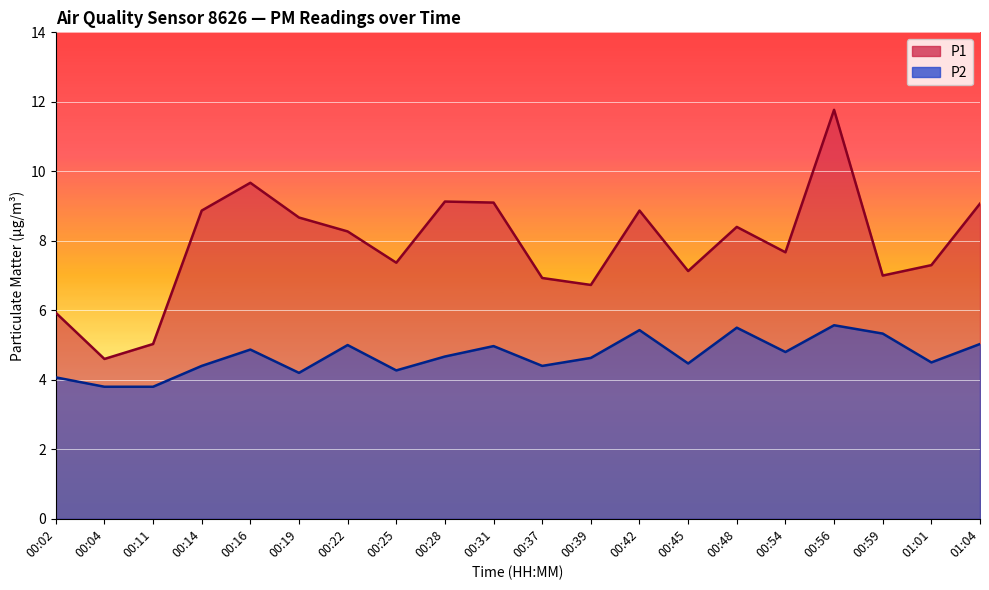

The value of P1 at 00:31 is 9.1. True or false?

True